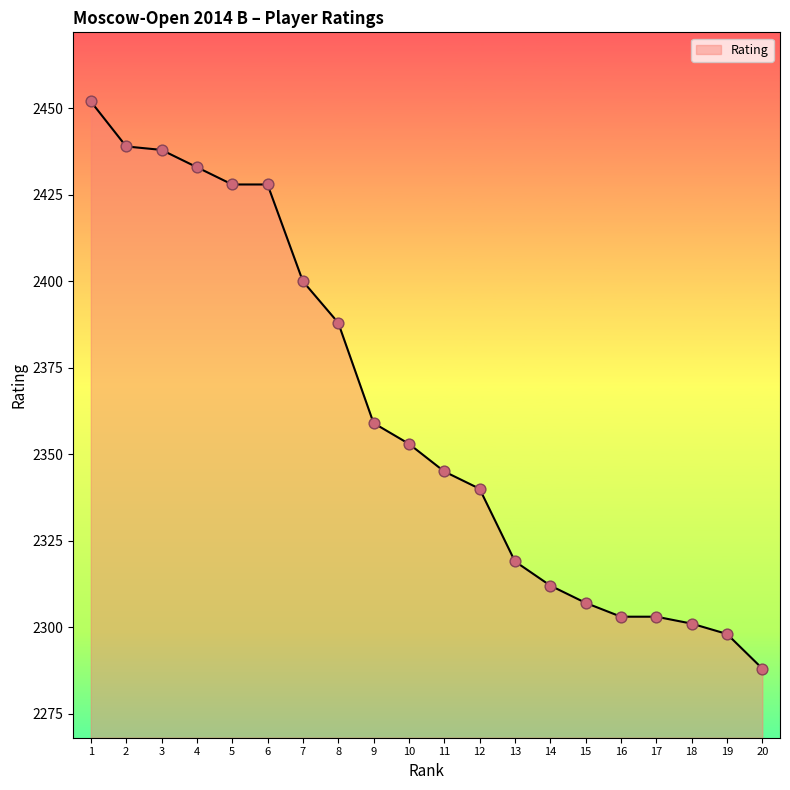

Which has a higher value, 15 or 10?

10